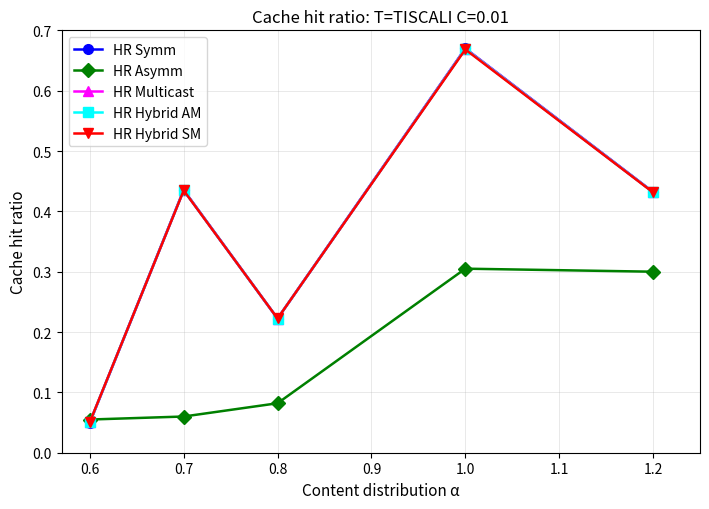

Which series has the widest spread of values?

HR Symm